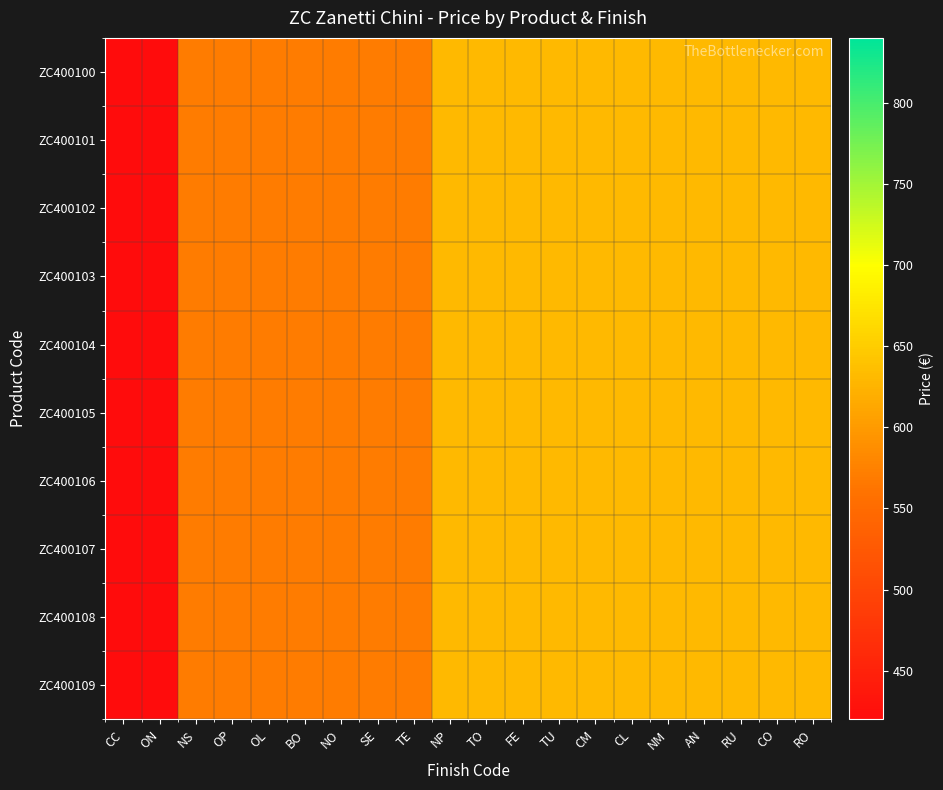

Which series changed the most between NS and TE?

ZC400100